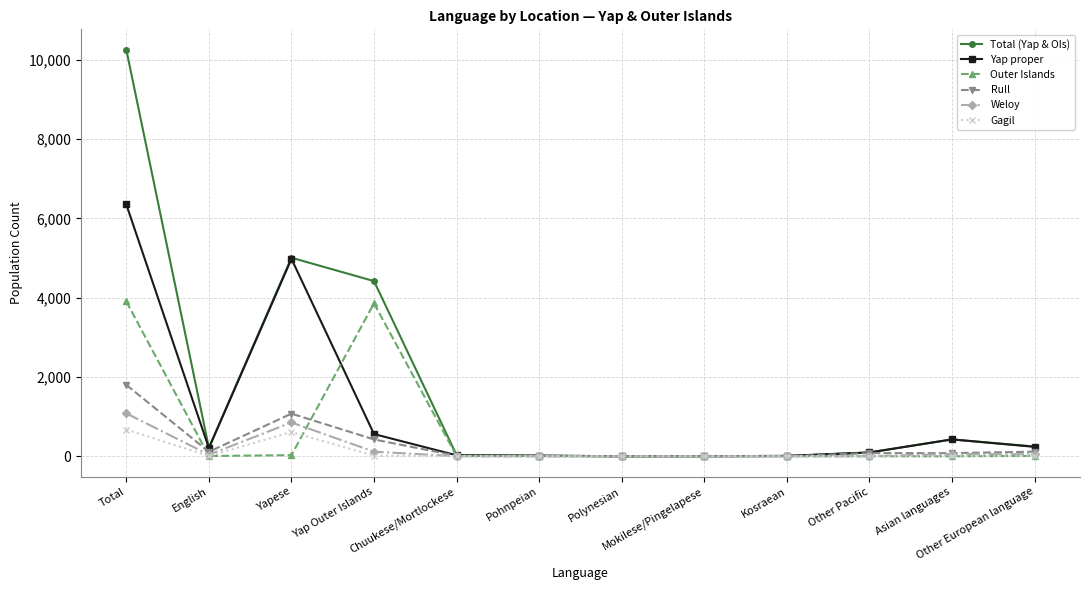

At how many categories does at least one series exceed 2360?

3